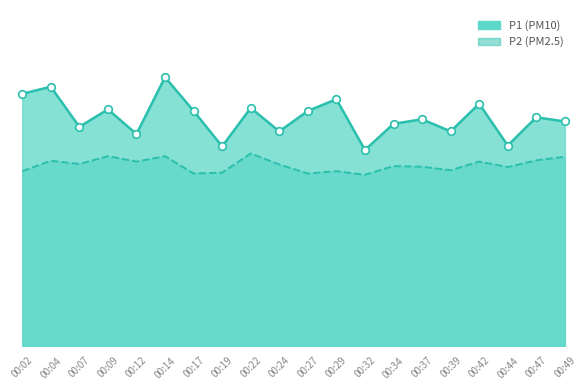

Which series has the largest total across all categories?

P1